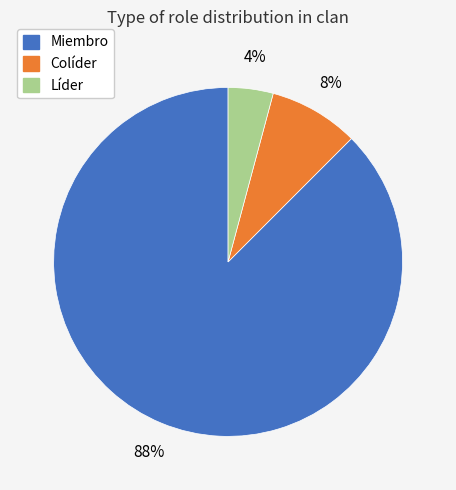

To the nearest percent, what is the average slice percentage?

33%